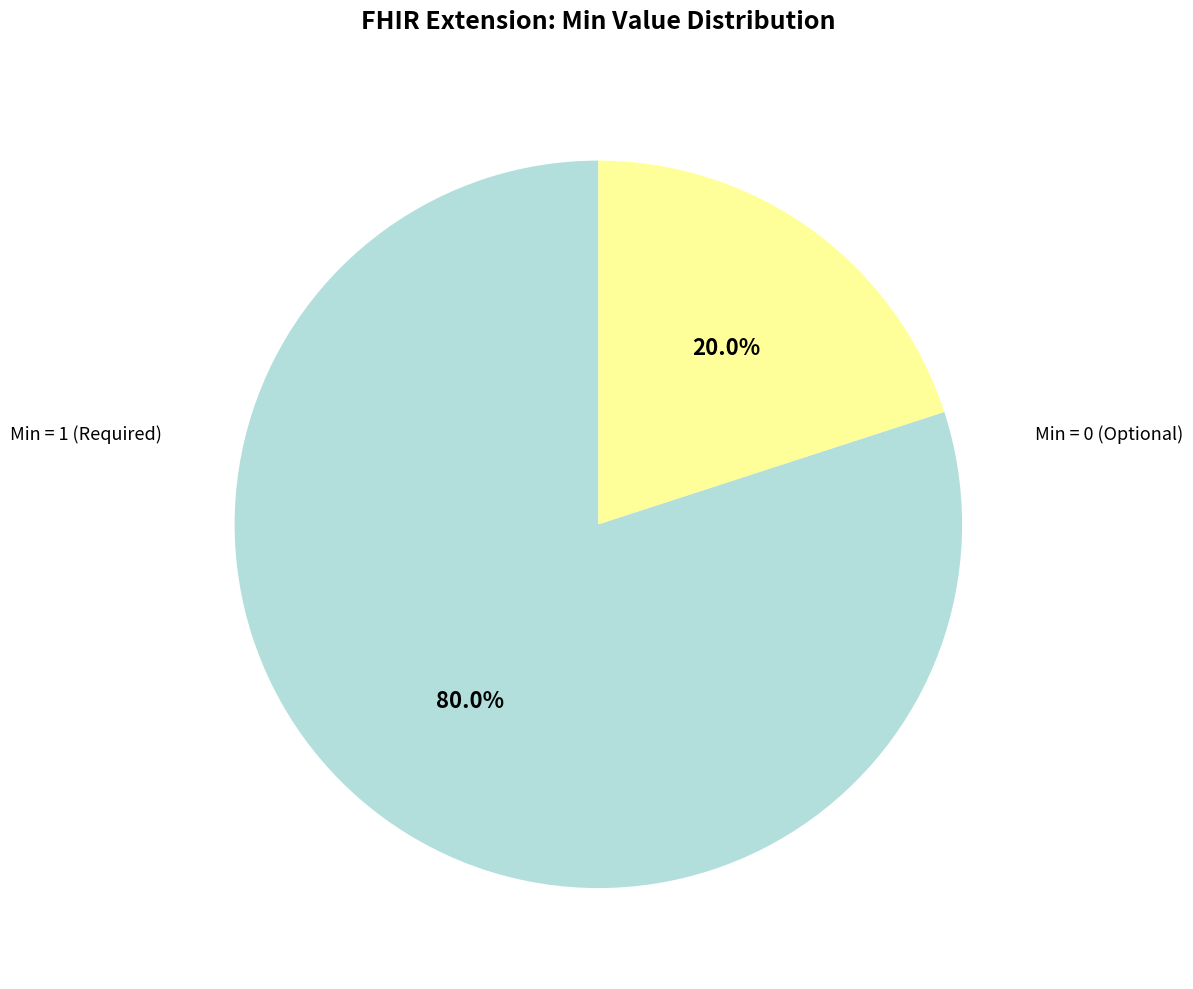

Does any single category account for the majority?

Yes